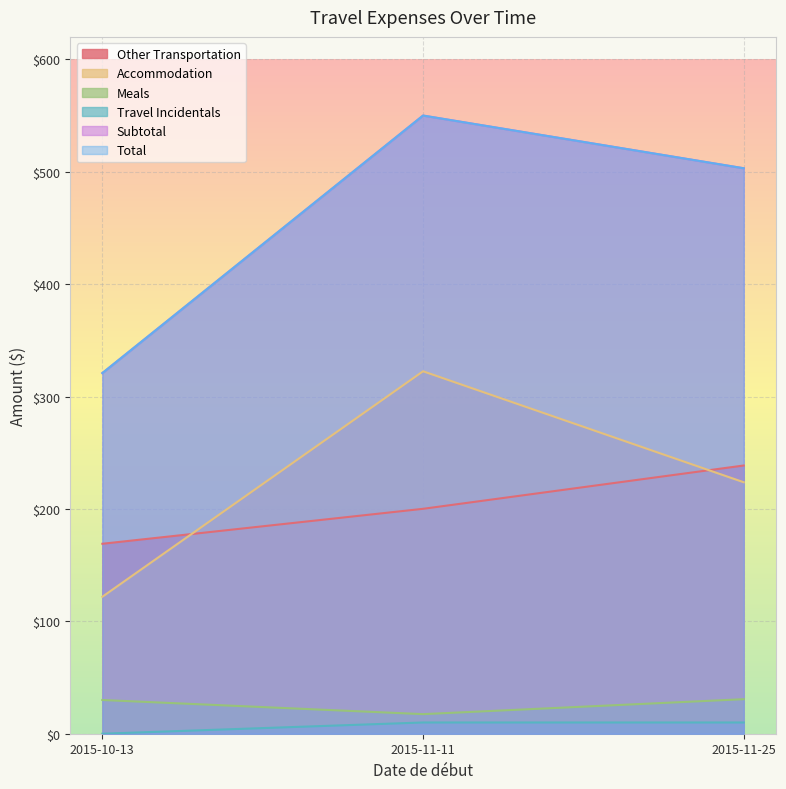

What is the difference between the maximum and minimum values in the Meals series?

13.3